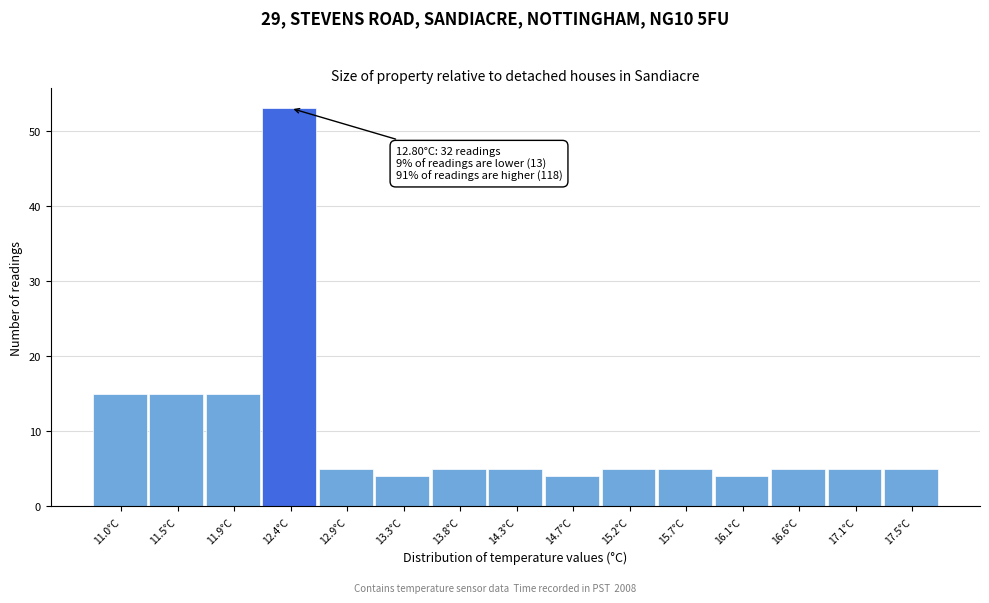

Reading left to right, transcribe all the data shown in this chart.

15	15	15	53	5	4	5	5	4	5	5	4	5	5	5